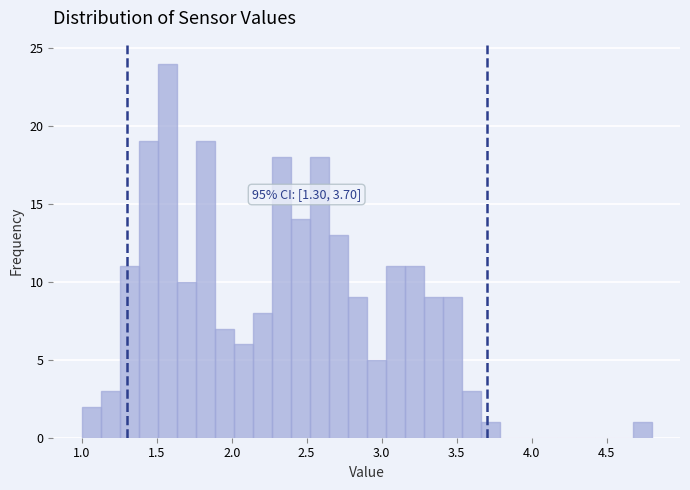

Around what value on the x-axis is the tallest bar? Give the approximate position of its centre, as read against the axis.

1.55